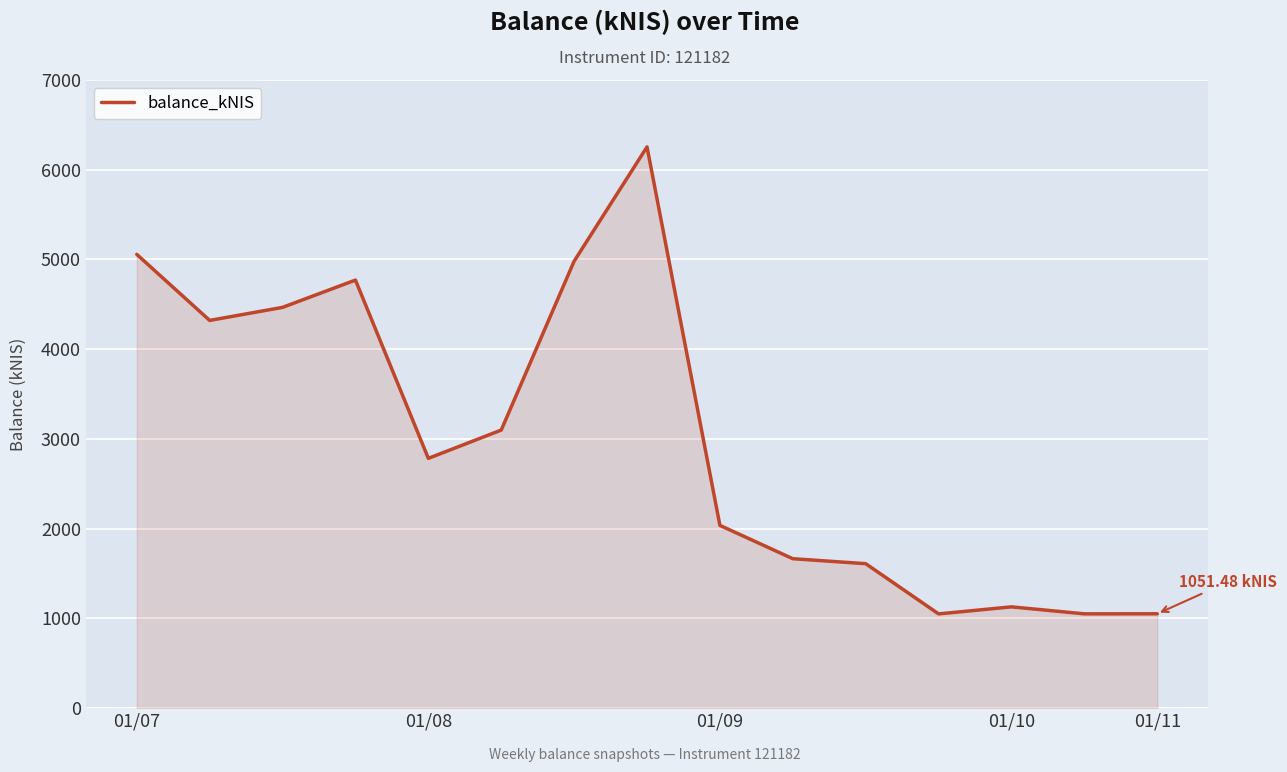

What is the difference between the maximum and minimum values?

5204.1